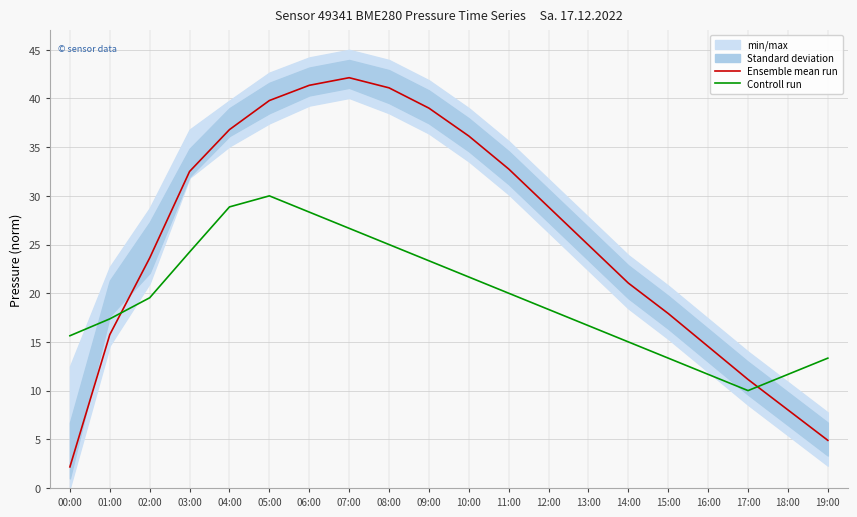

List the labels in order of Ensemble mean run value, largest first.

07:00, 06:00, 08:00, 05:00, 09:00, 04:00, 10:00, 11:00, 03:00, 12:00, 13:00, 02:00, 14:00, 15:00, 01:00, 16:00, 17:00, 18:00, 19:00, 00:00